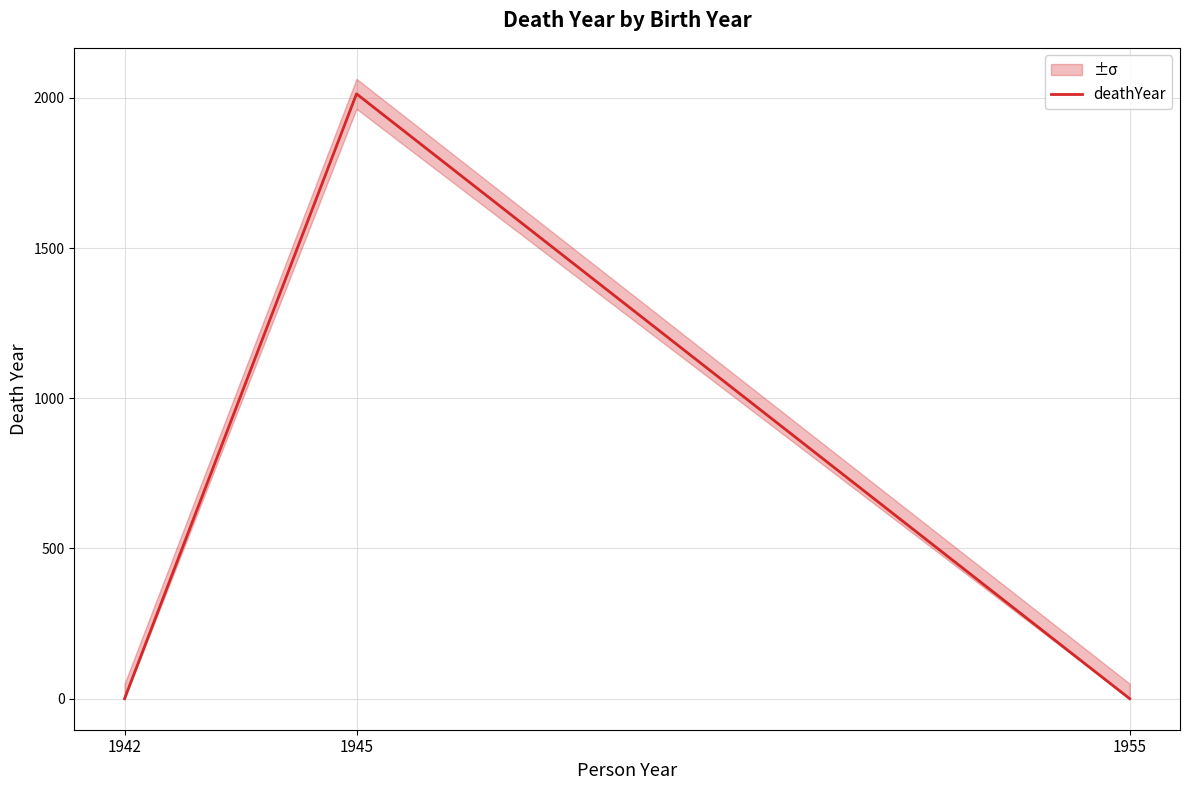

The value at 1945 is 2013. True or false?

True